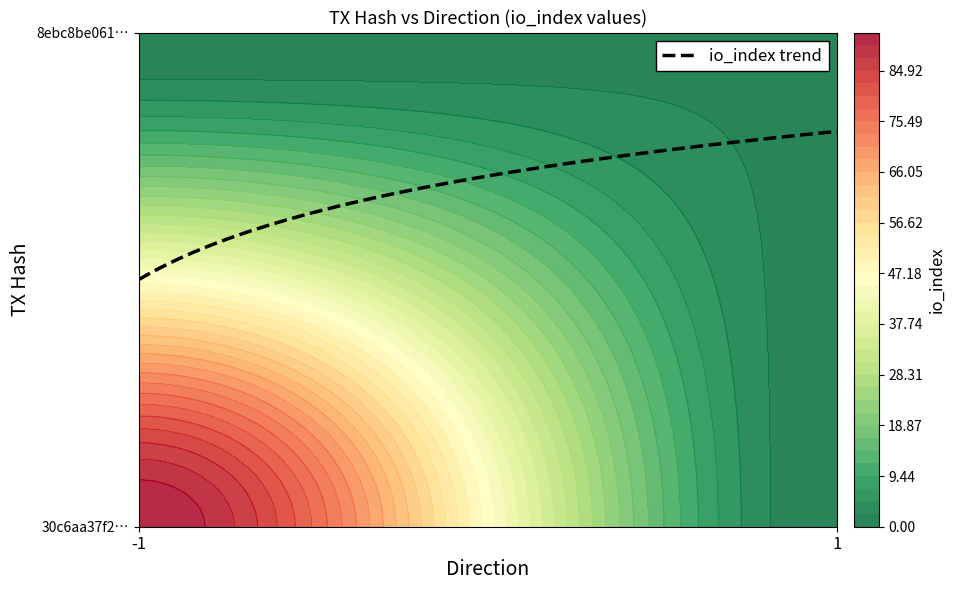

The 8ebc8be061313eb80df63ad357fbace5f6a7db1 series shows 1 at direction. True or false?

True